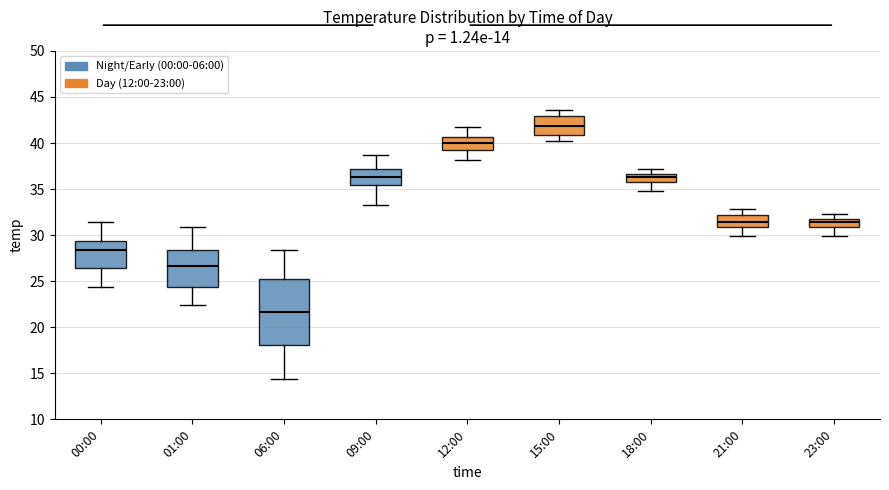

Comparing the boxes themselves (not the whiskers), which one is the tallest?

06:00